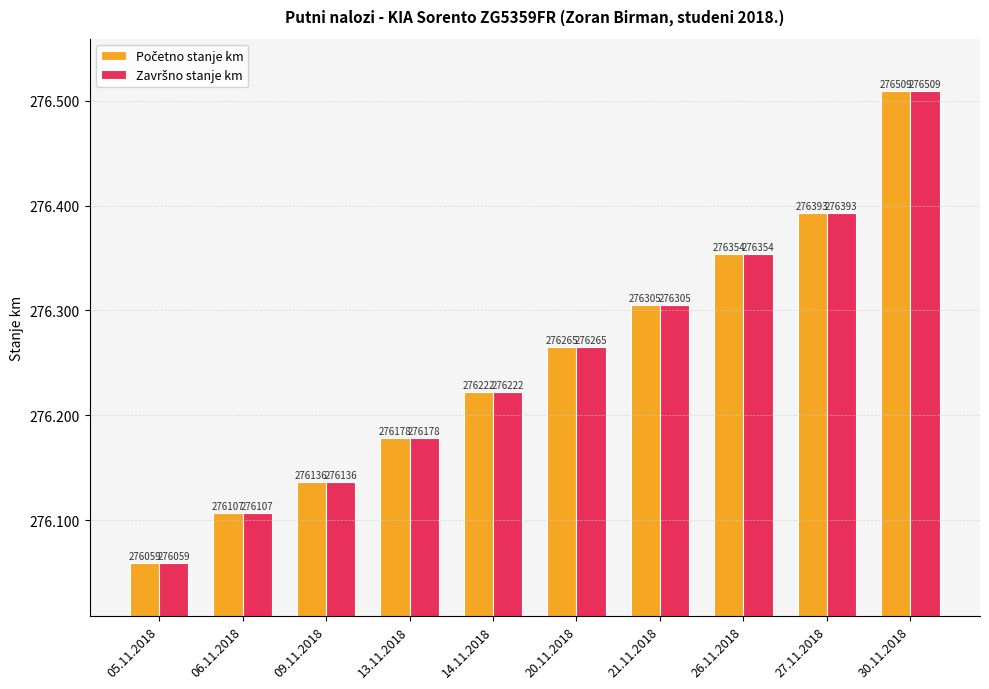

Which category has the highest value in the Završno stanje km series?

30.11.2018